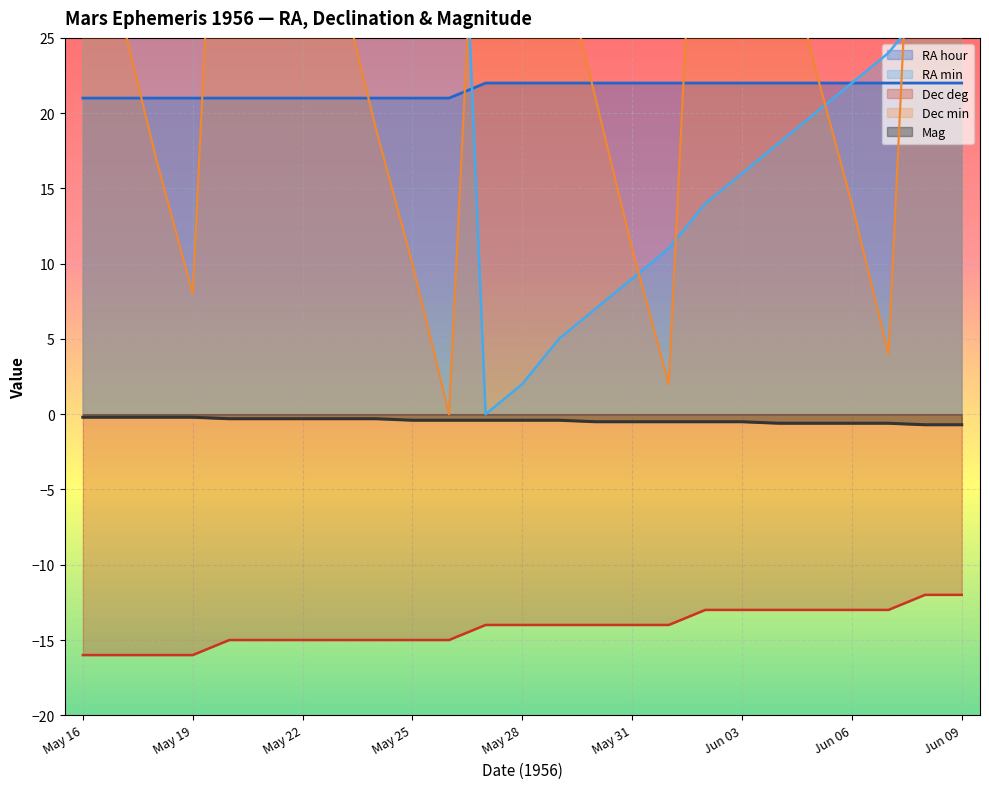

How many values in the Dec deg series are below -14?

11